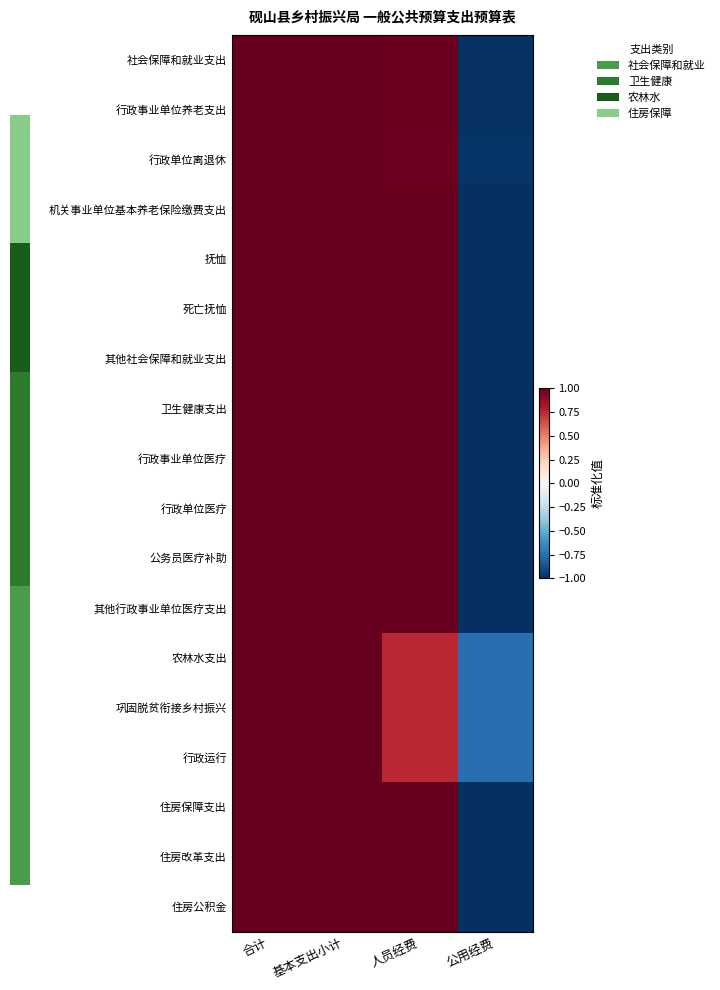

Which has a higher value, 公用经费 or 人员经费?

人员经费